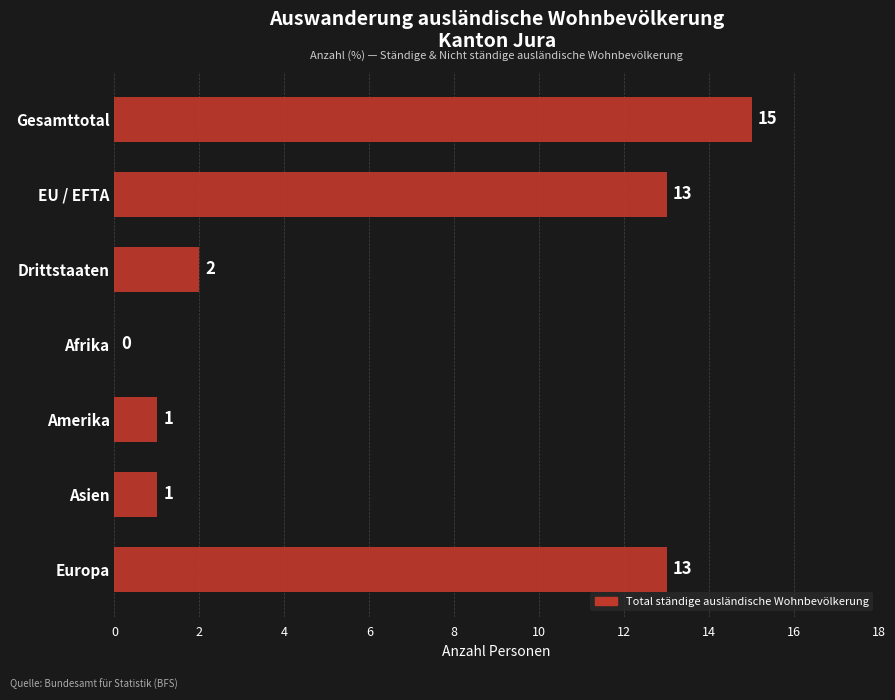

What is the ratio of the value at Gesamttotal to the value at EU / EFTA?

1.2